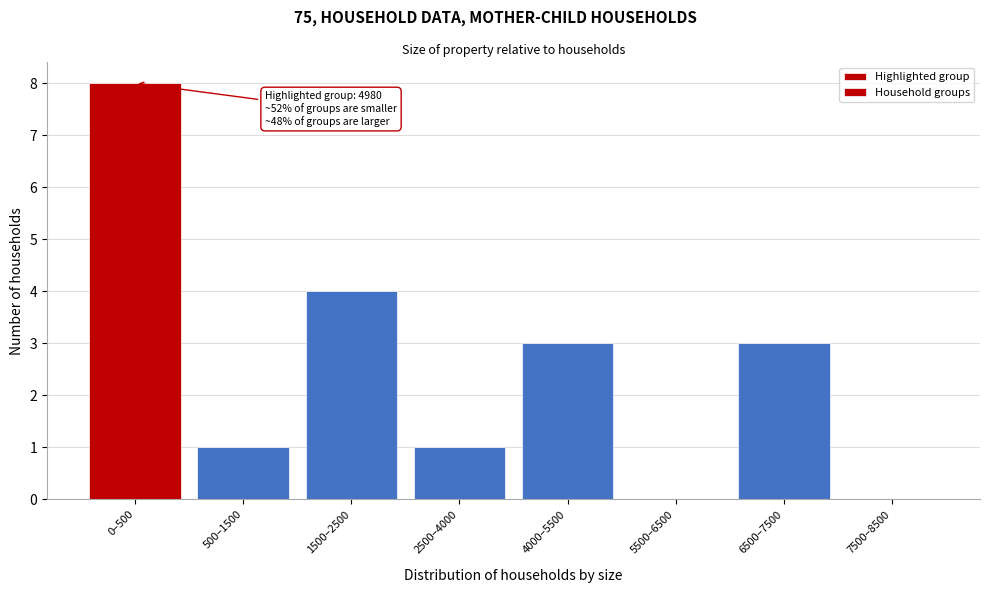

Reading left to right, what are all the values shown in this chart?

0–500=8	500–1500=1	1500–2500=4	2500–4000=1	4000–5500=3	5500–6500=0	6500–7500=3	7500–8500=0